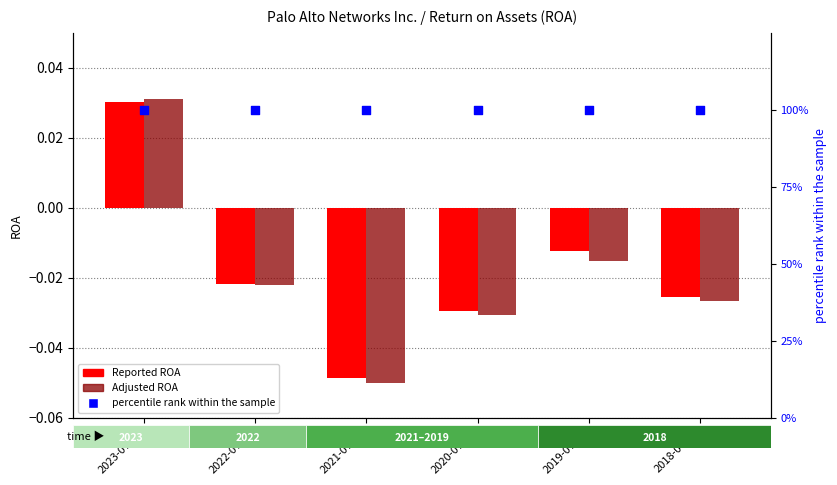

Which series has the largest total across all categories?

percentile rank within the sample